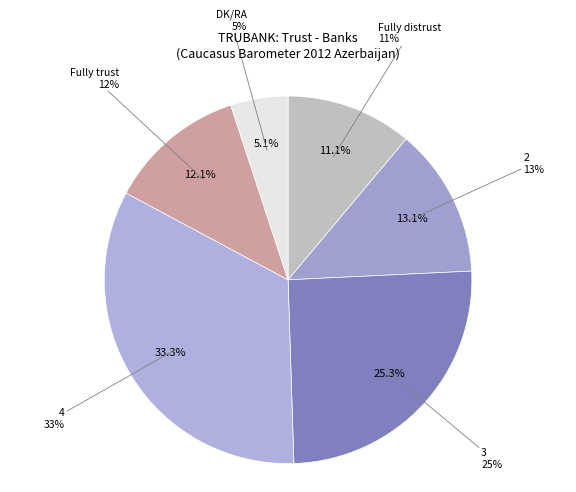

Does 2 account for over 50% of the chart?

No